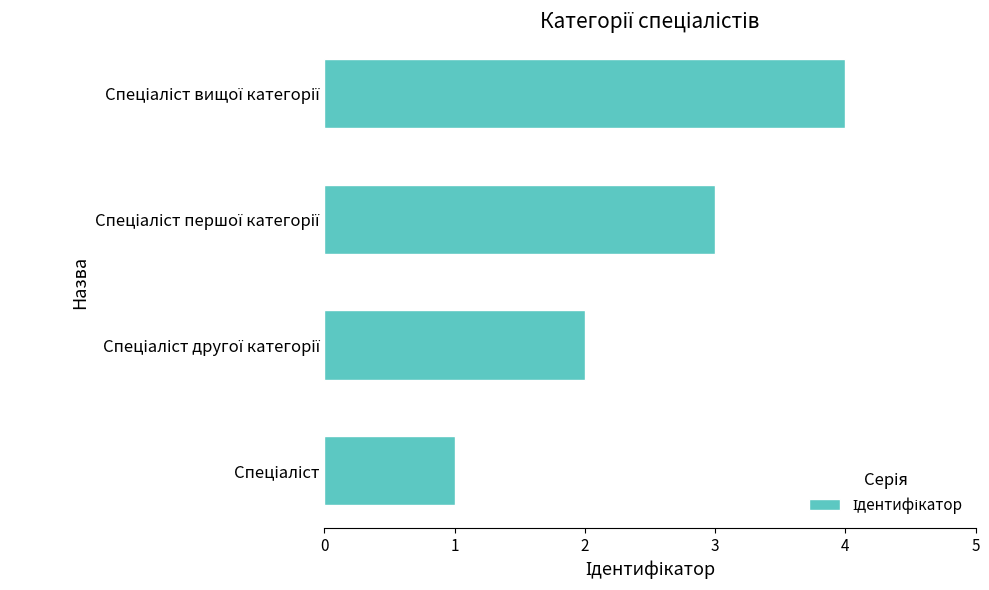

Count the values in the range 2 to 4.

3